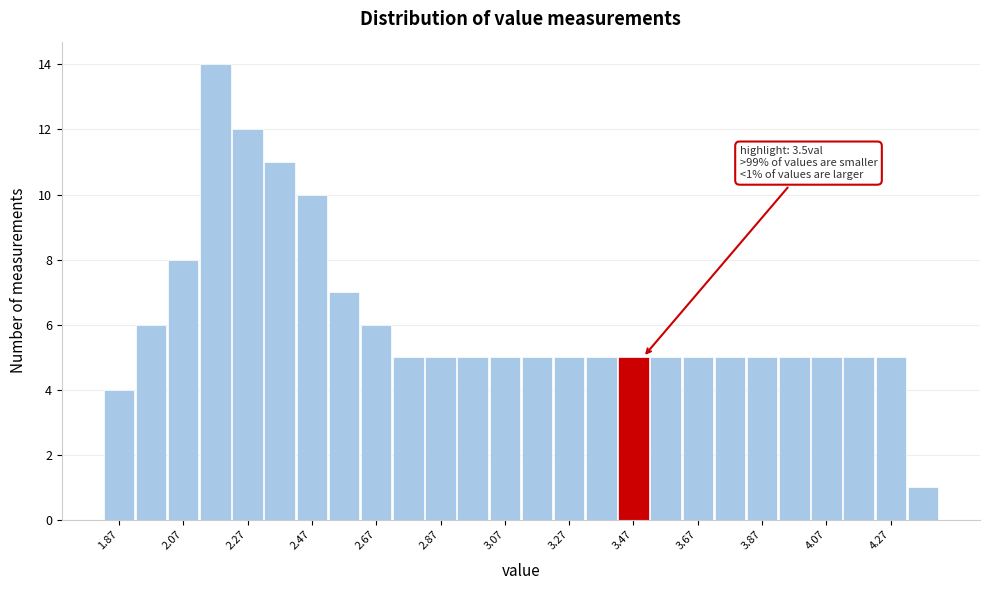

Over which range of the x-axis is the bar tallest?

2.12 to 2.22